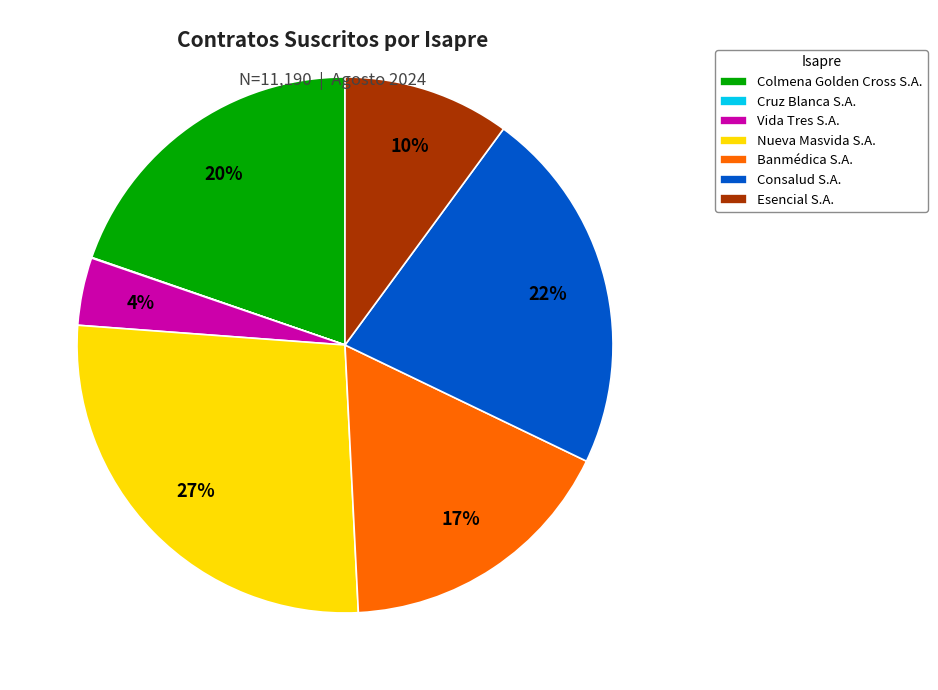

To the nearest percent, what portion does Consalud S.A. represent?

22%